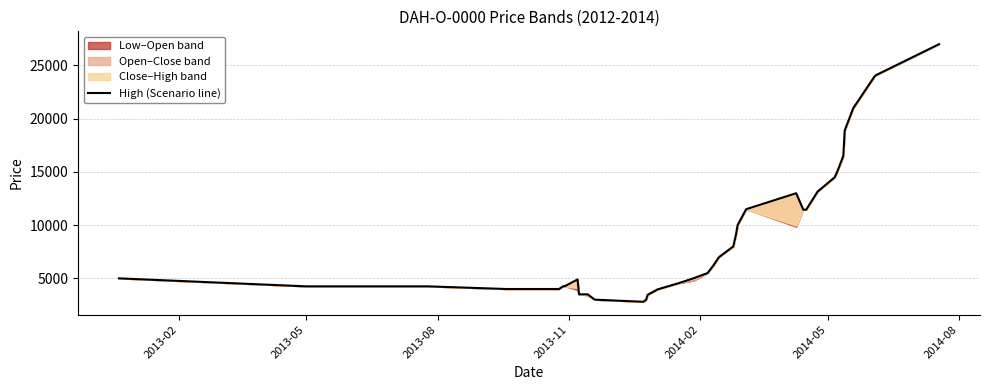

What is the difference between the maximum and minimum values?

24200